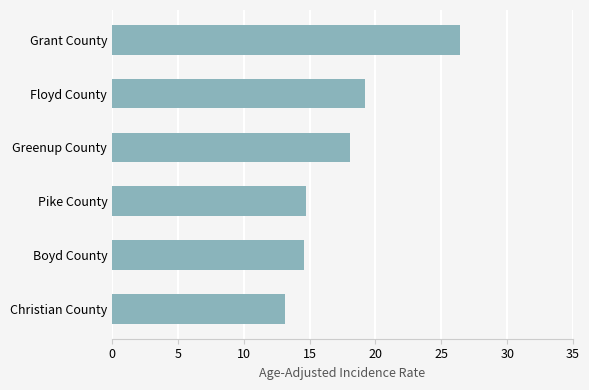

Is it true that the value at Floyd County is 30.0?

False